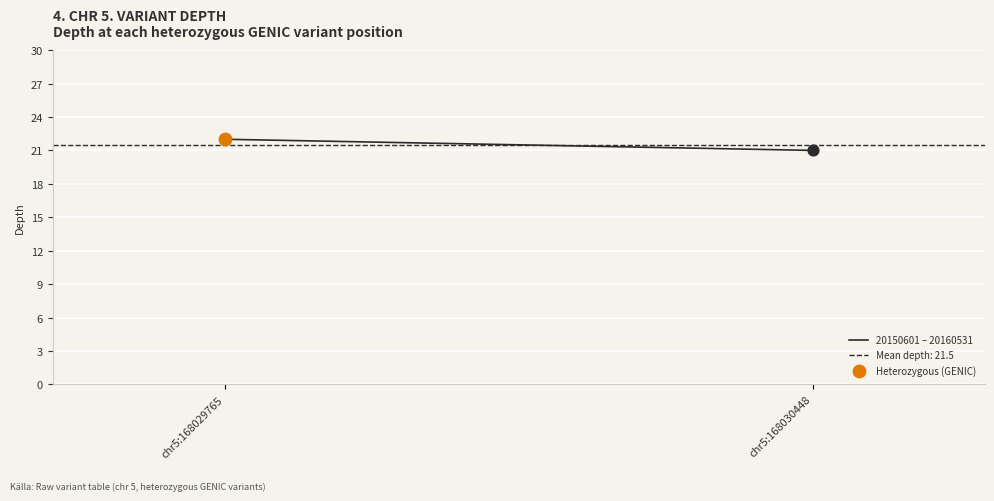

Approximately how many times larger is the value at chr5:168030448 compared to chr5:168029765?

1.0